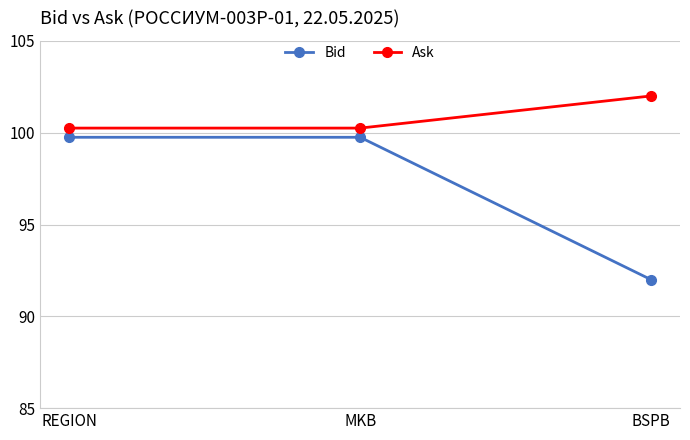

What is the total value across all series at MKB?

200.0